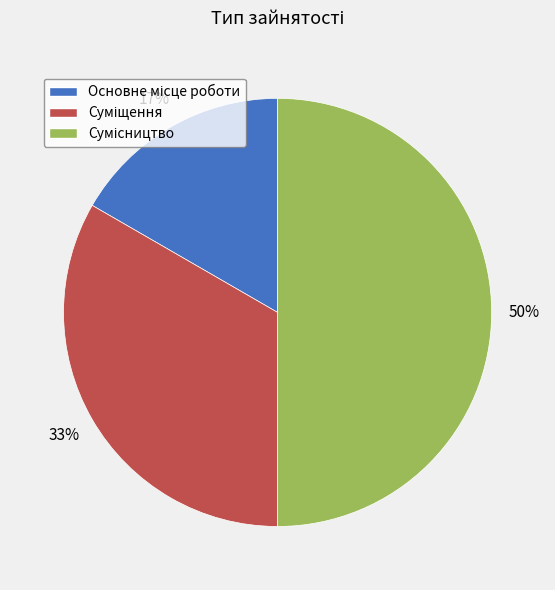

To the nearest percent, what is the average slice percentage?

33%